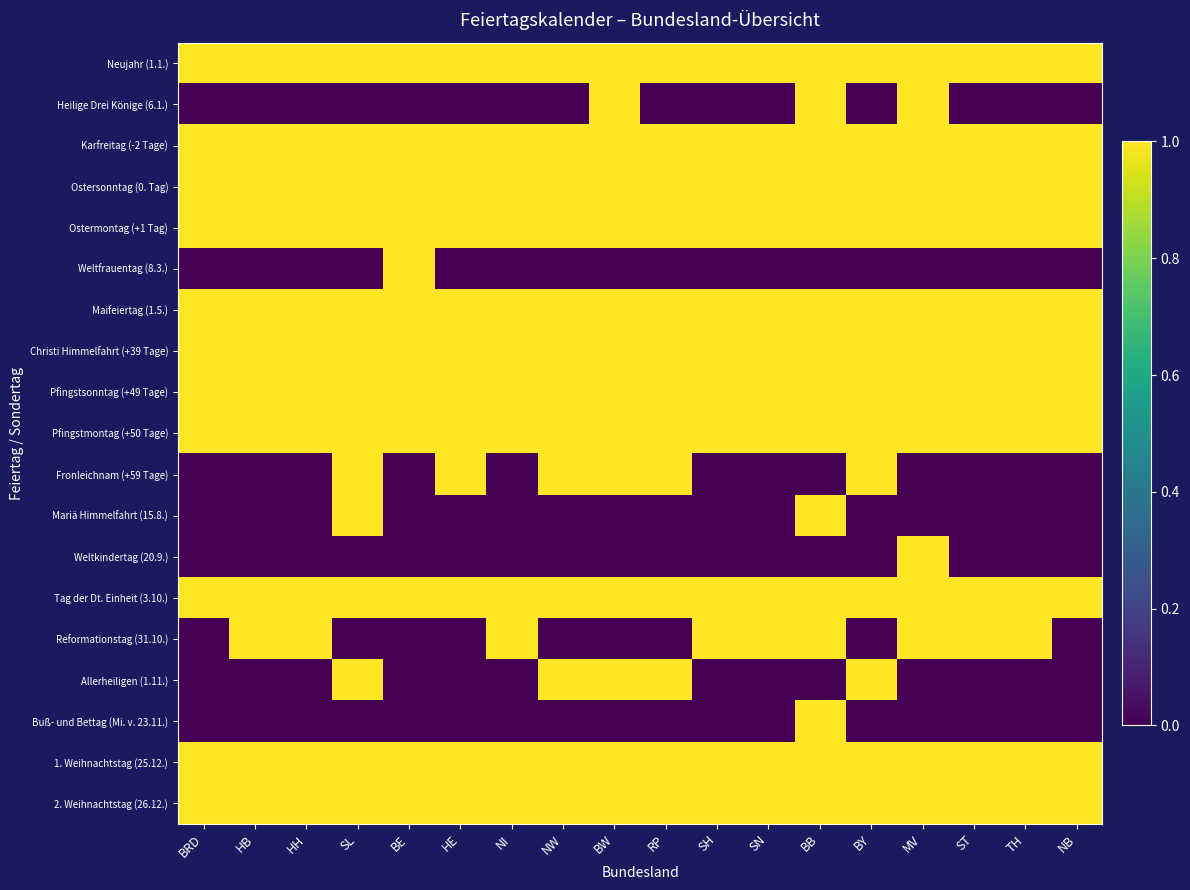

Which series has the widest spread of values?

Heilige Drei Könige (6.1.)